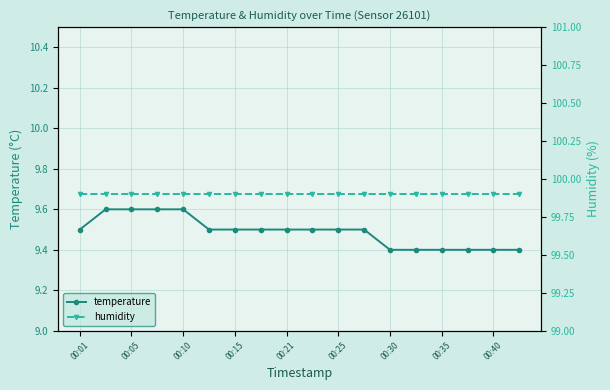

List the series in order of their peak value, lowest first.

temperature, humidity